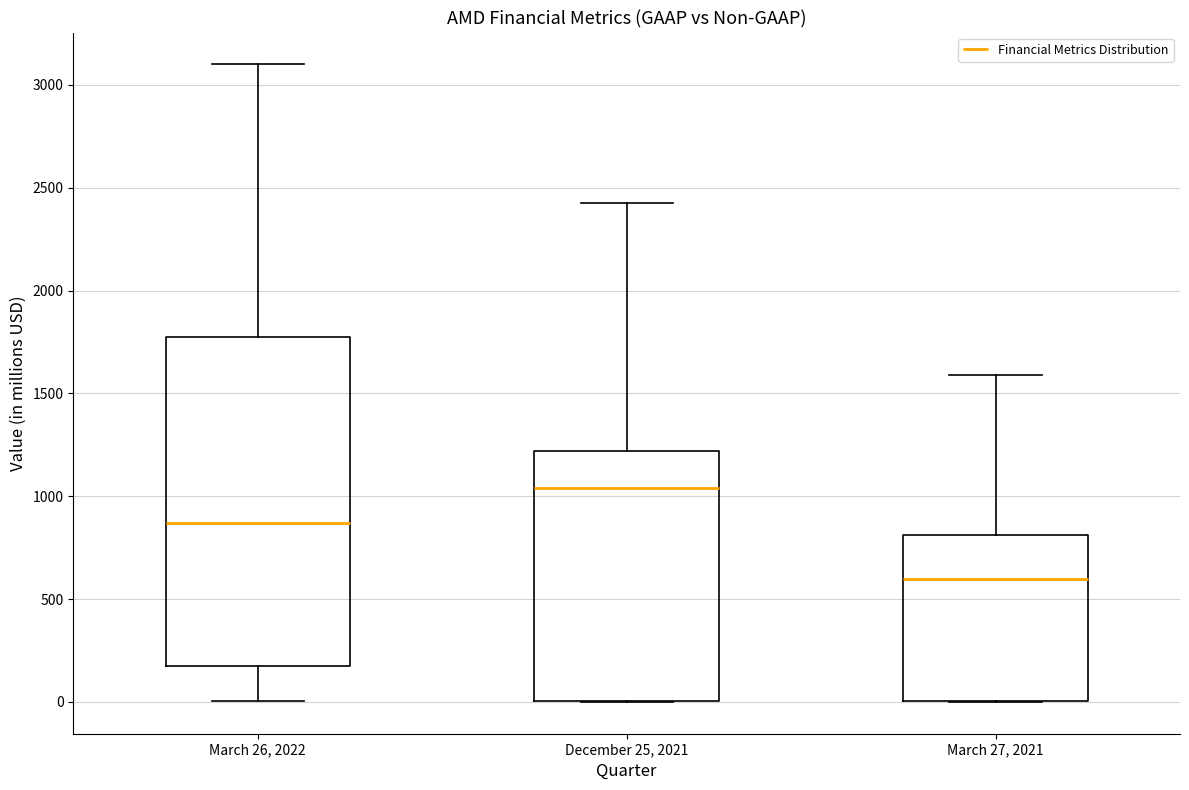

Where is the upper edge of the box for December 25, 2021 on the y-axis? The values are not printed on the chart, so give them approximately, as read against the axis.

1200